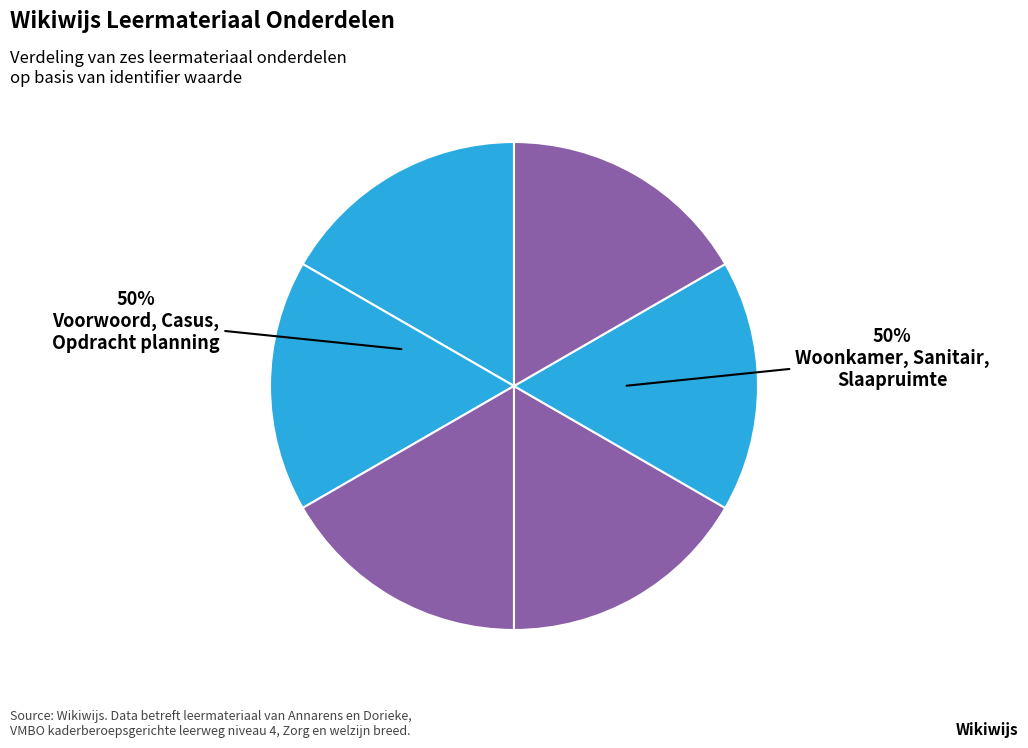

Which category has the smallest portion of the pie?

Voorwoord